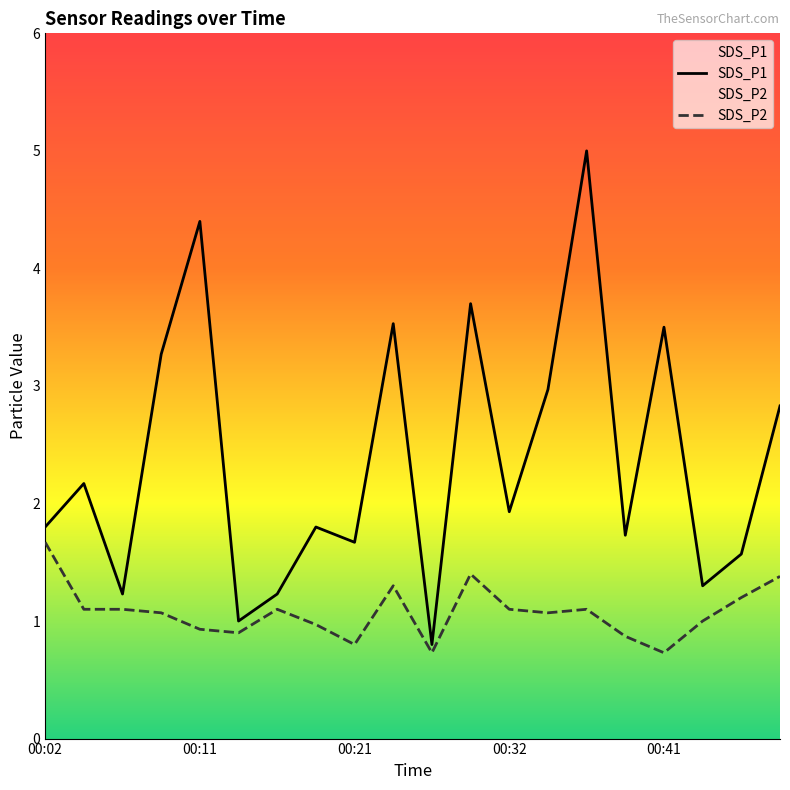

Is it true that SDS_P2 equals 1.1 at 14?

True